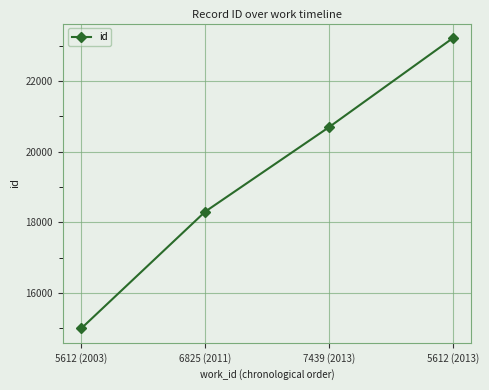

How many series are shown in this chart?

1